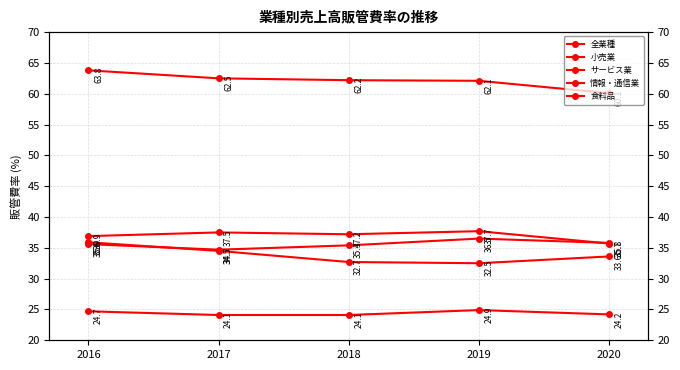

True or false: サービス業 and 全業種 cross at least once.

False